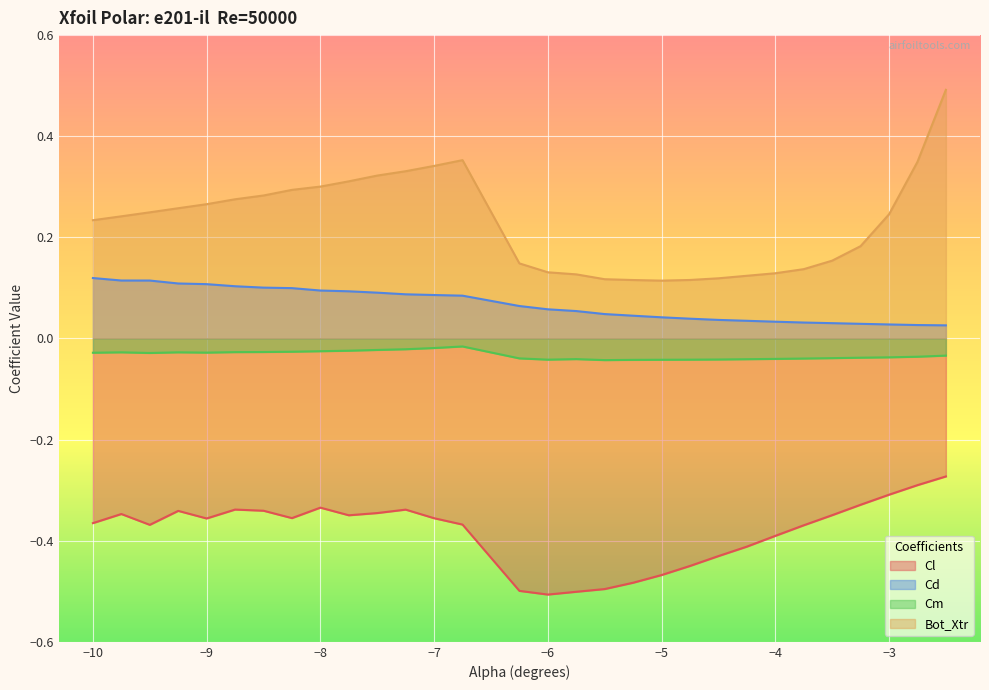

At which label does Cl reach its peak?

-2.5